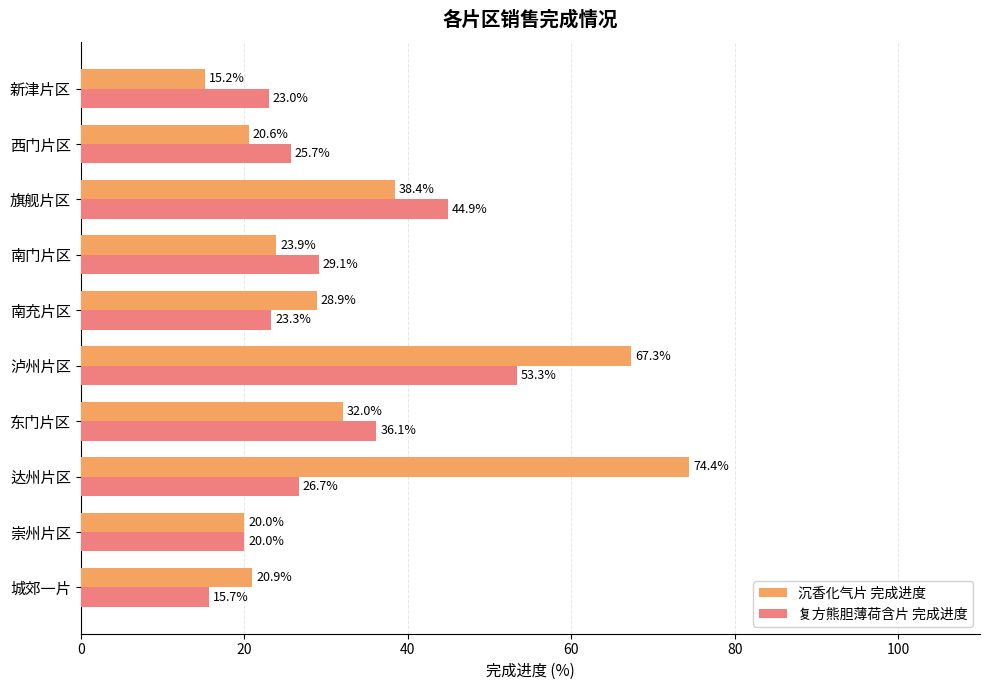

What is the difference between the highest and lowest values at 西门片区?

5.1